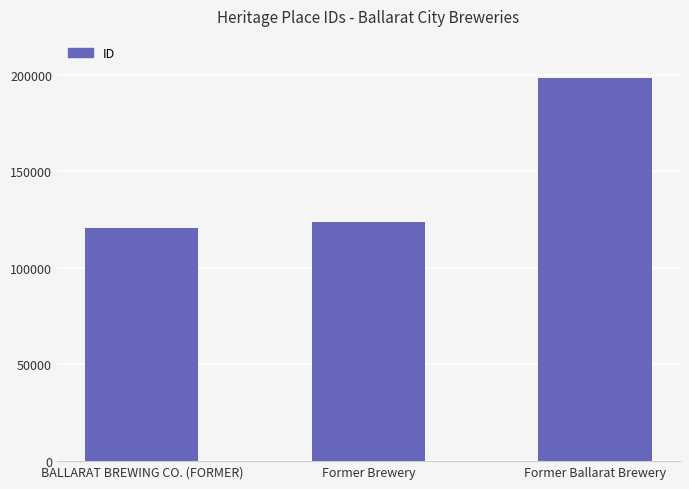

What is the difference between the maximum and second lowest values?

73984